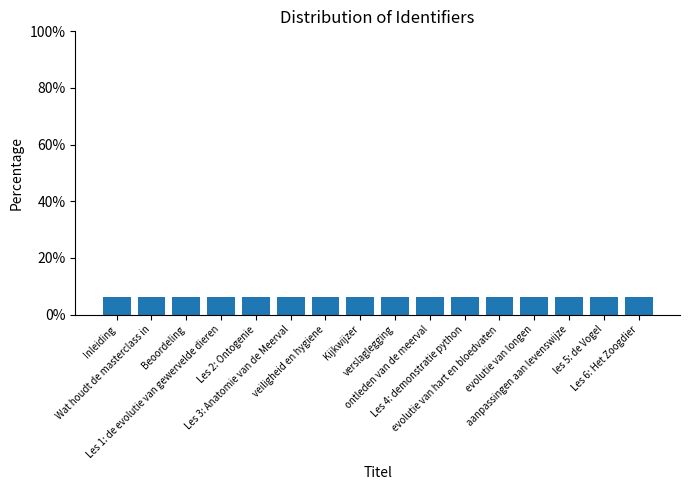

What is the value of the 2nd bar from the left?

6.2